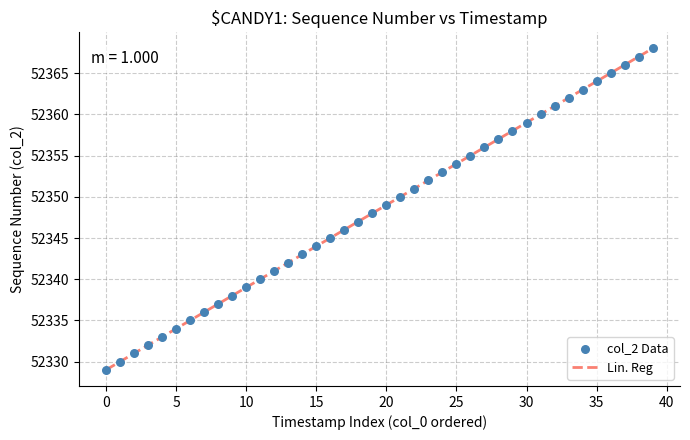

What is the greatest value displayed?

52368.0